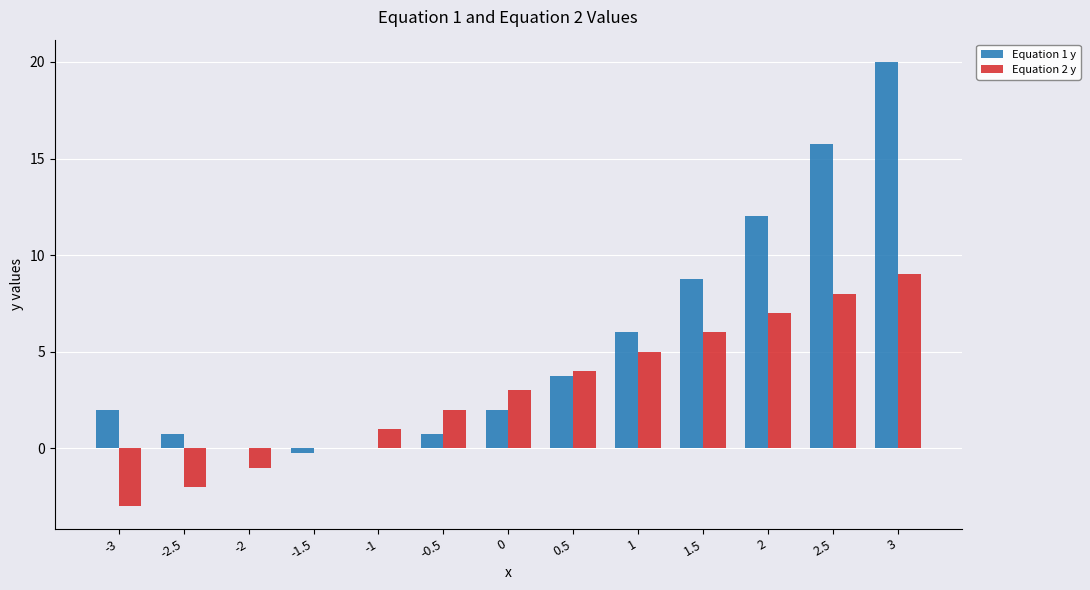

How many data points does each series have?

13